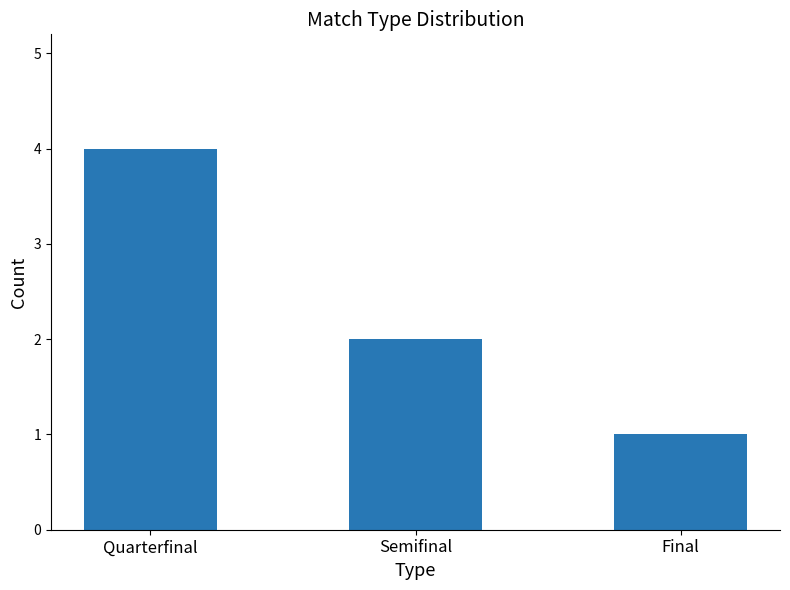

Between Semifinal and Quarterfinal, which is larger?

Quarterfinal